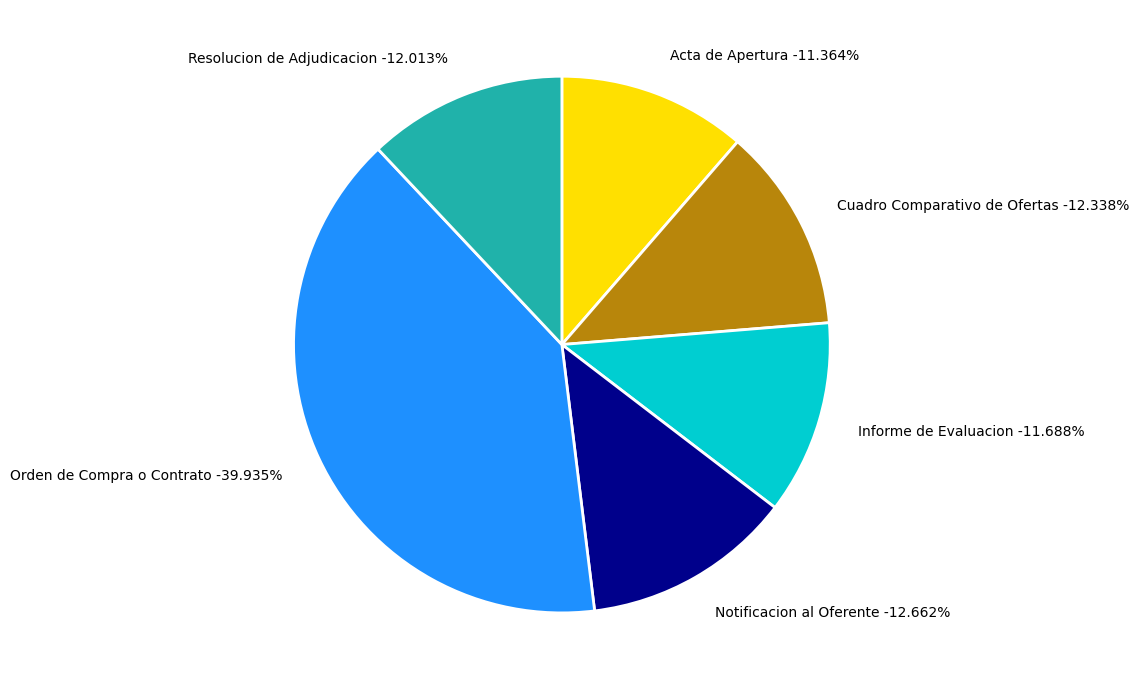

To the nearest percent, what is the combined percentage of Cuadro Comparativo de Ofertas and Resolucion de Adjudicacion?

24%